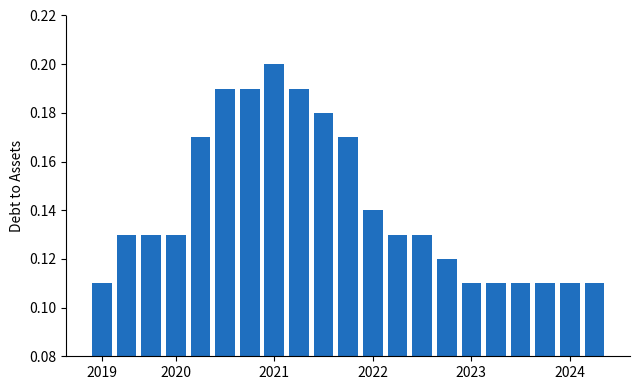

How many bars are there in total?

21